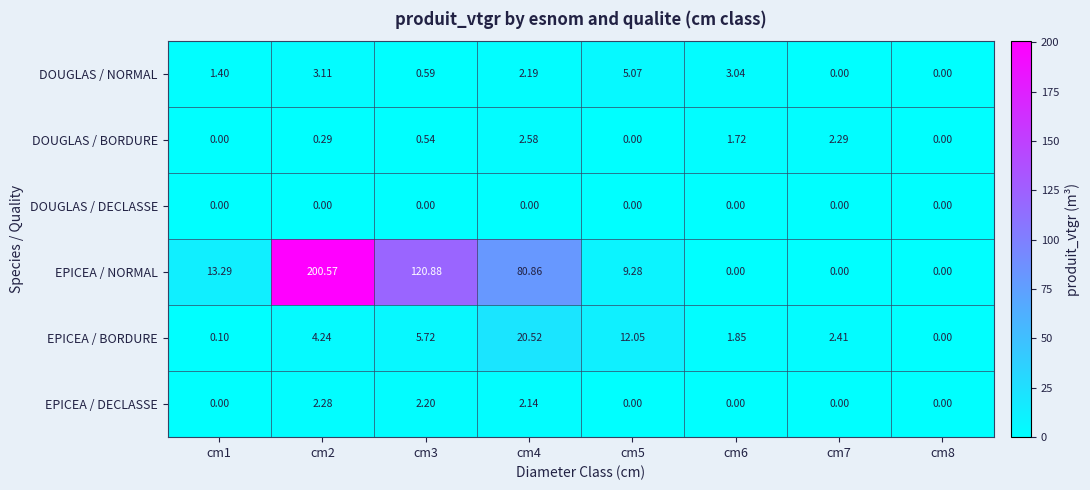

Which series has the widest spread of values?

EPICEA / NORMAL